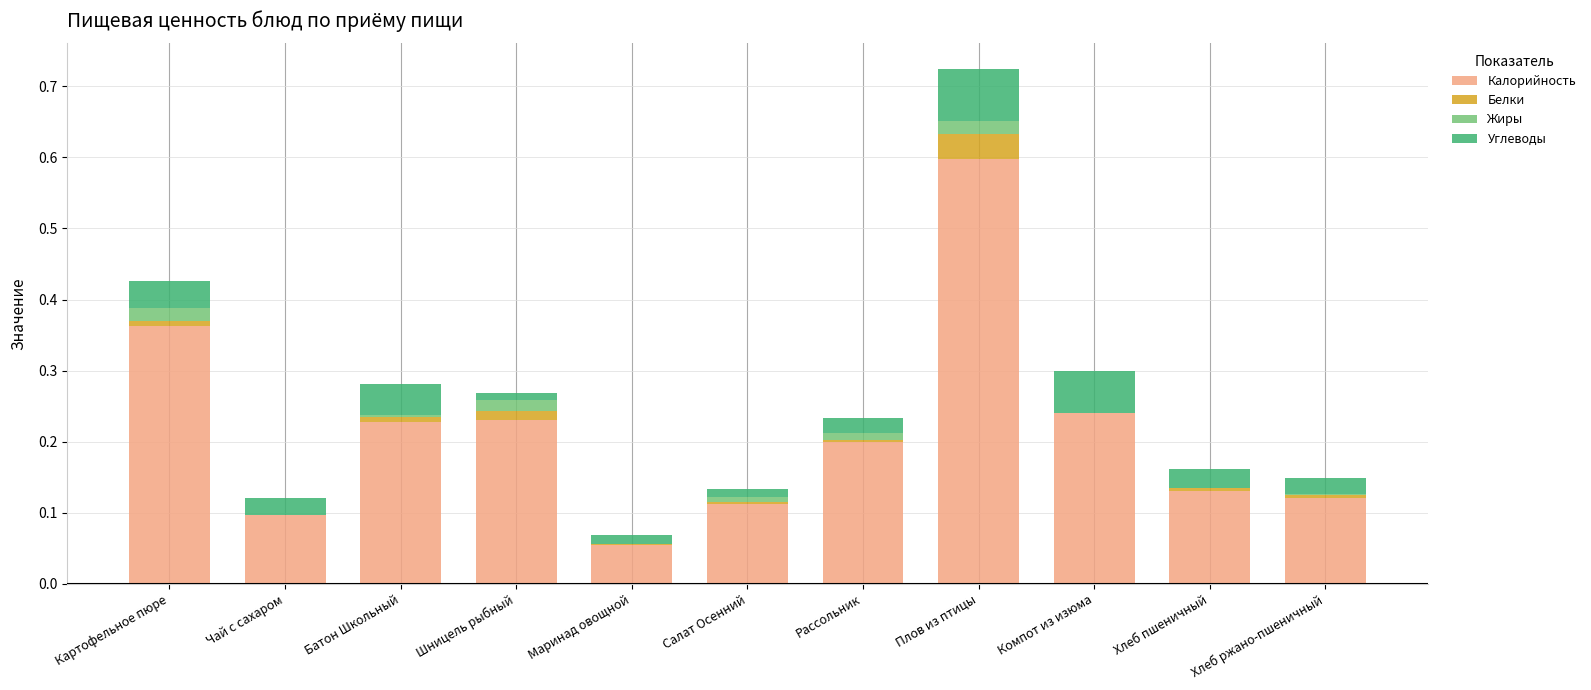

What is the total value across all series at Плов из птицы?

0.7